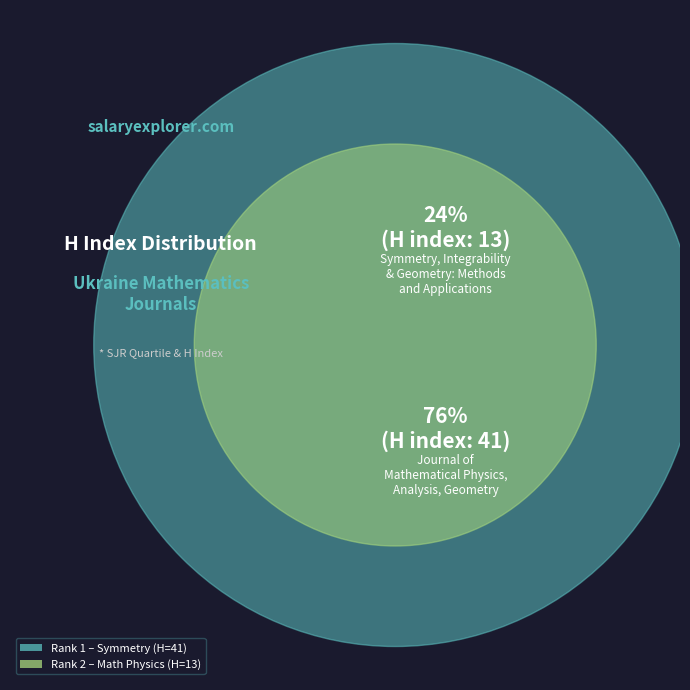

What percentage is the Journal of Mathematical Physics (Rank 2) slice, to the nearest percent?

24%